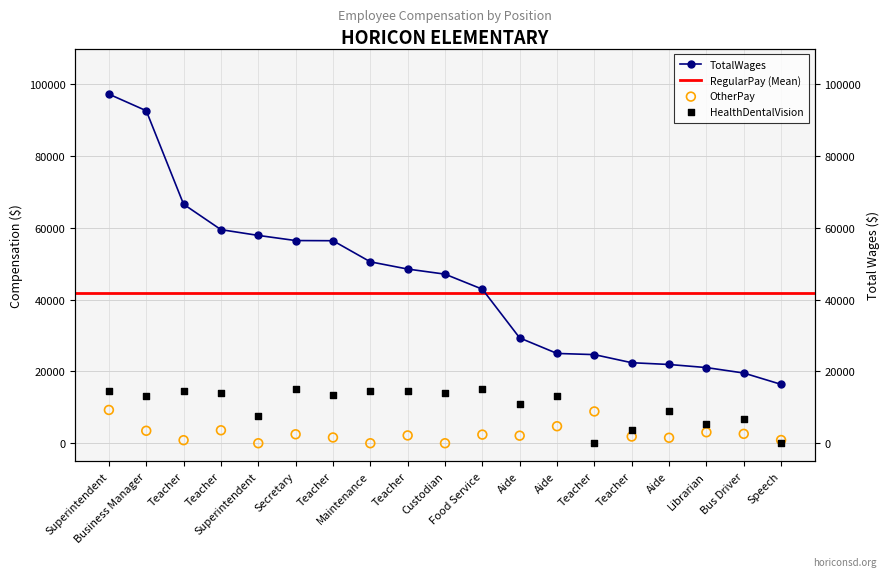

Which series reaches the maximum Y coordinate?

TotalWages